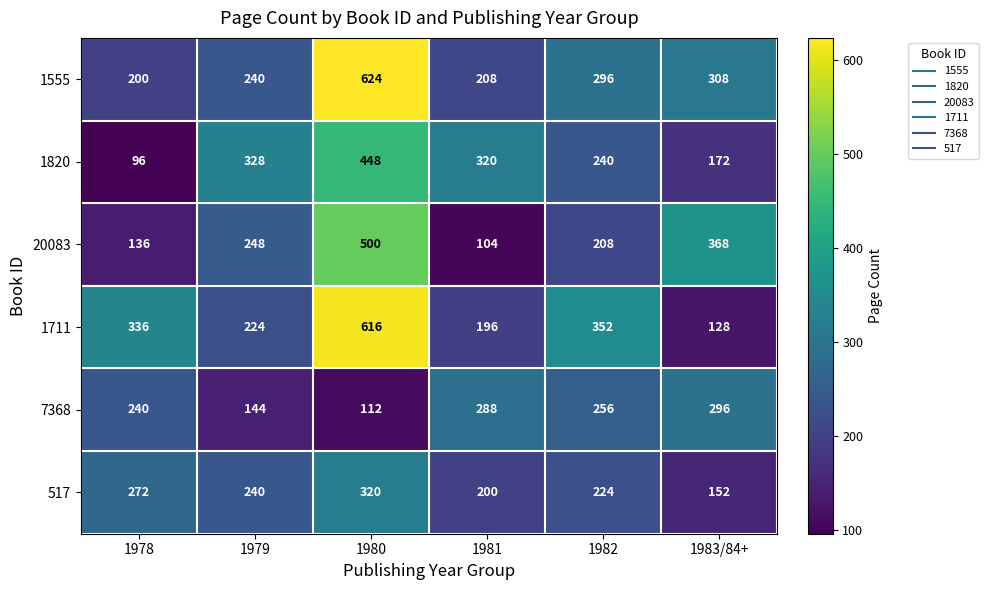

At which label does 517 first exceed 240?

1978